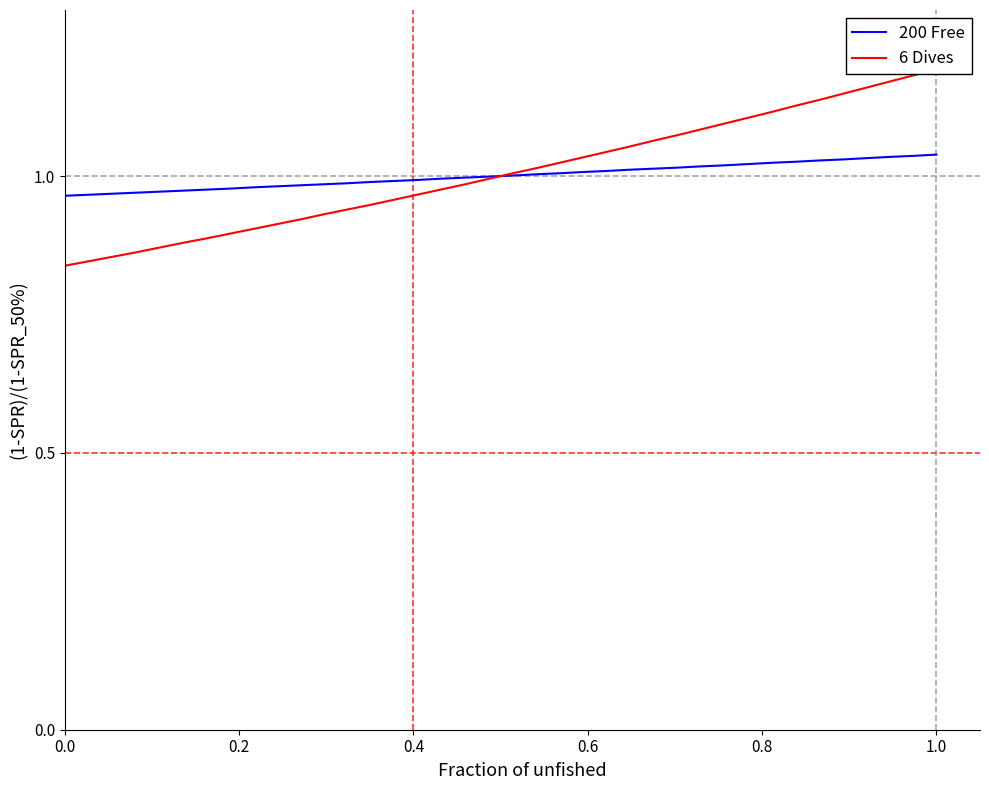

Is this an area chart (filled region under the line)?

No